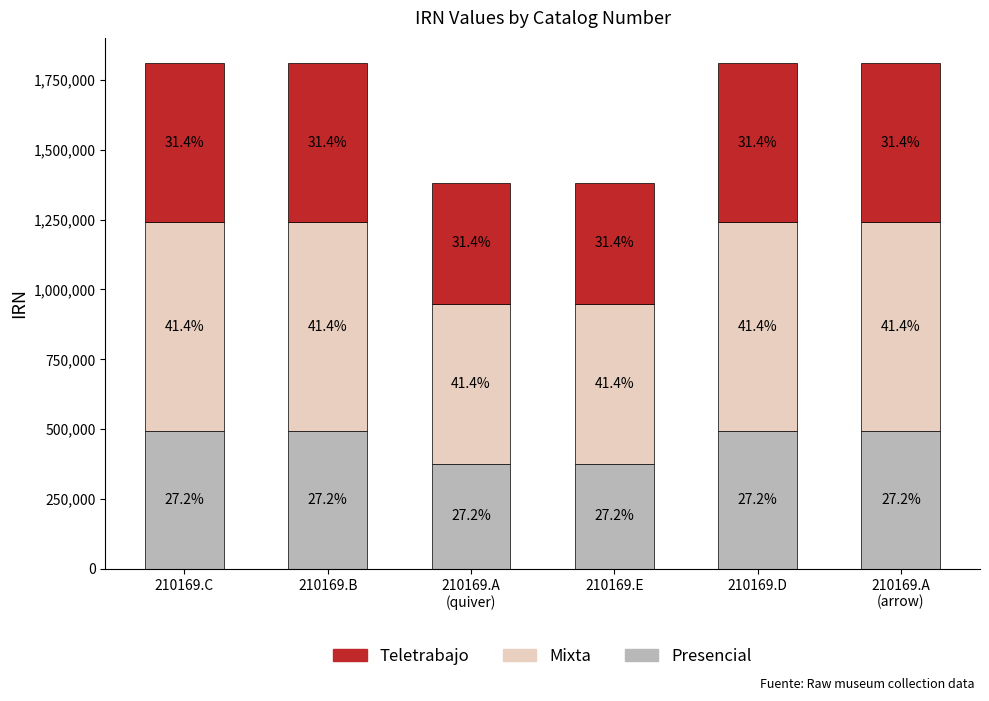

Does the chart contain any negative values?

No